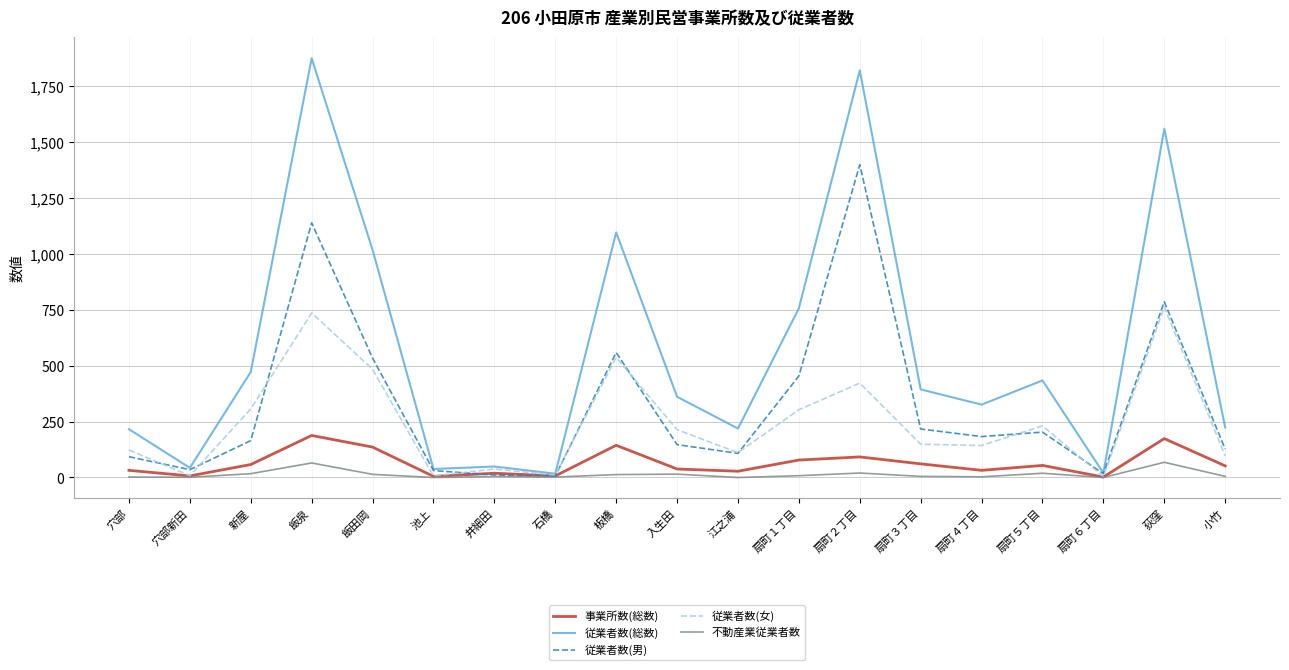

What is the sum of all 不動産業従業者数 values?

261